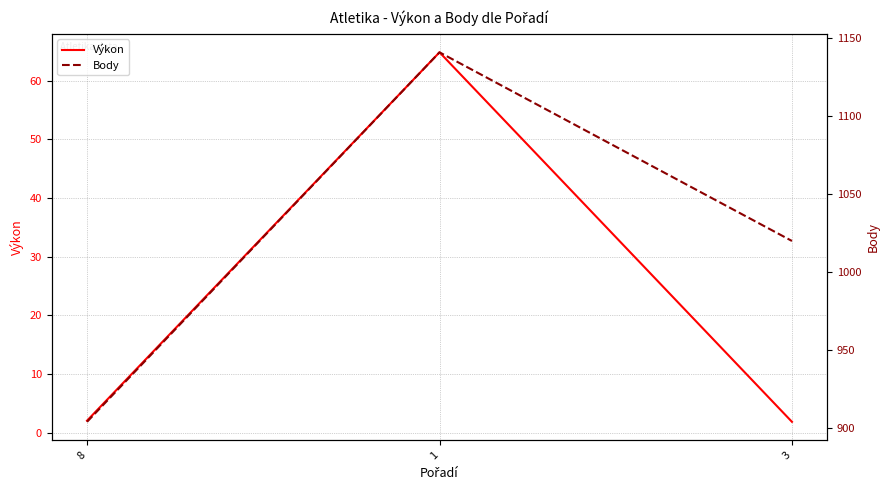

How many distinct data groups are displayed?

2